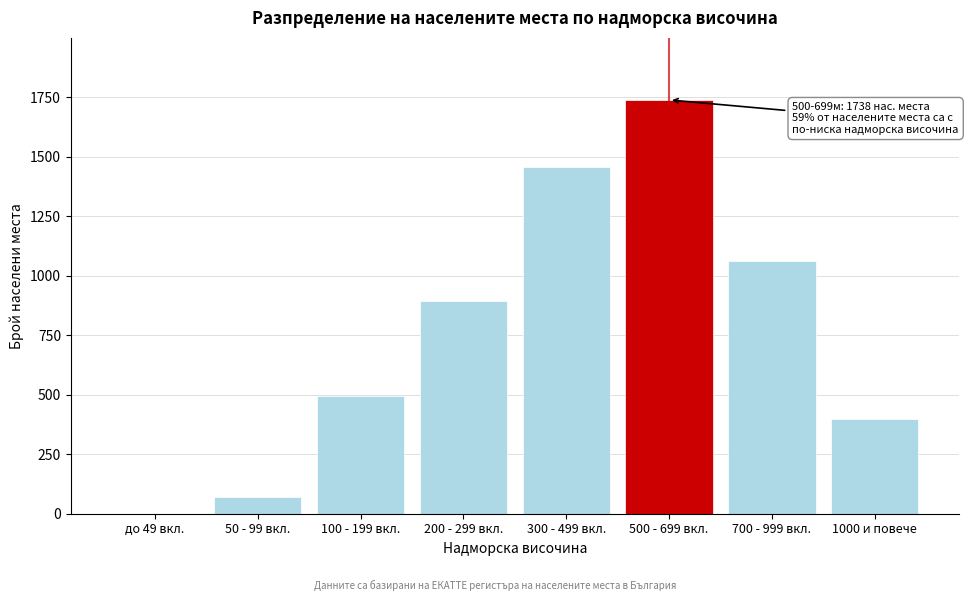

Reading left to right, extract all data points from this chart.

до 49 вкл.=0	50 - 99 вкл.=71	100 - 199 вкл.=495	200 - 299 вкл.=892	300 - 499 вкл.=1456	500 - 699 вкл.=1738	700 - 999 вкл.=1063	1000 и повече=398